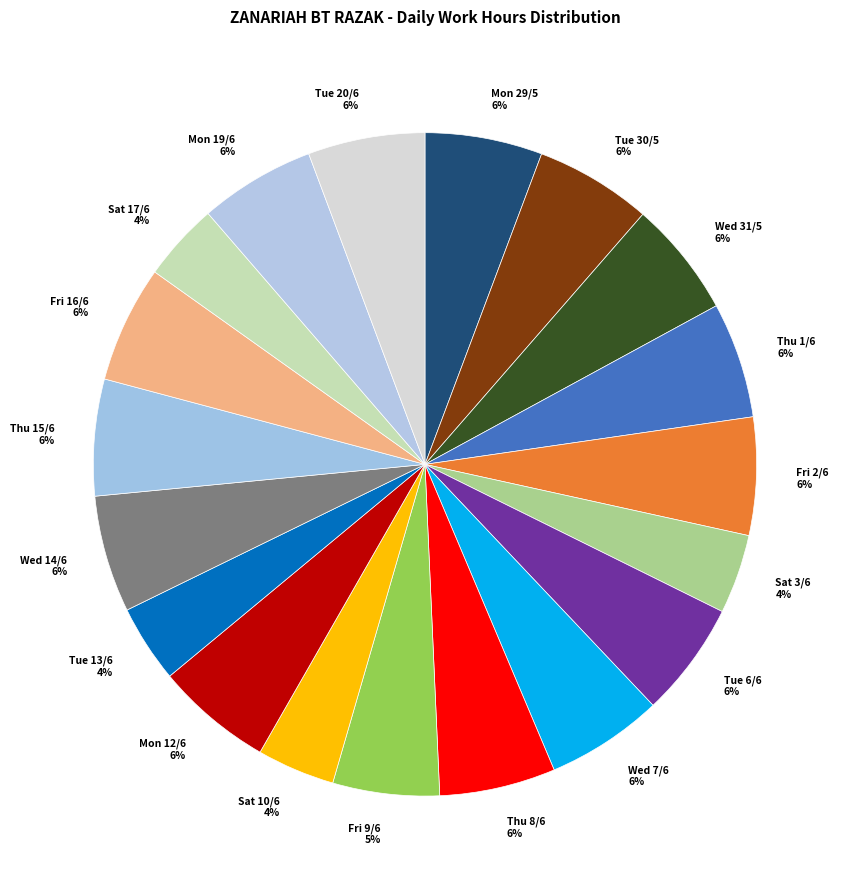

Count the number of slices in the pie.

19